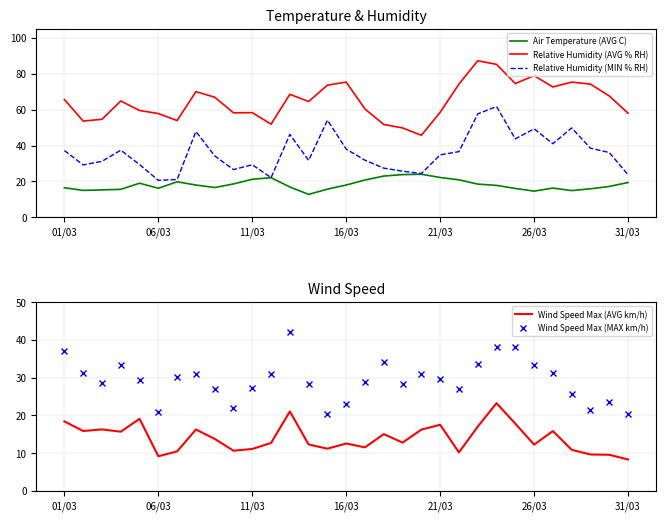

What is the difference between the maximum and second lowest values in the Relative Humidity (AVG % RH) series?

37.4